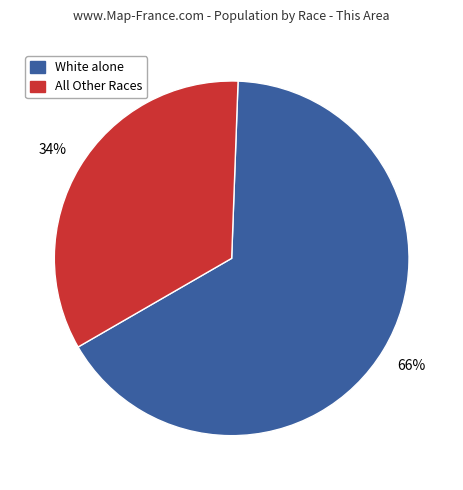

Is there any slice that represents more than half of the pie?

Yes